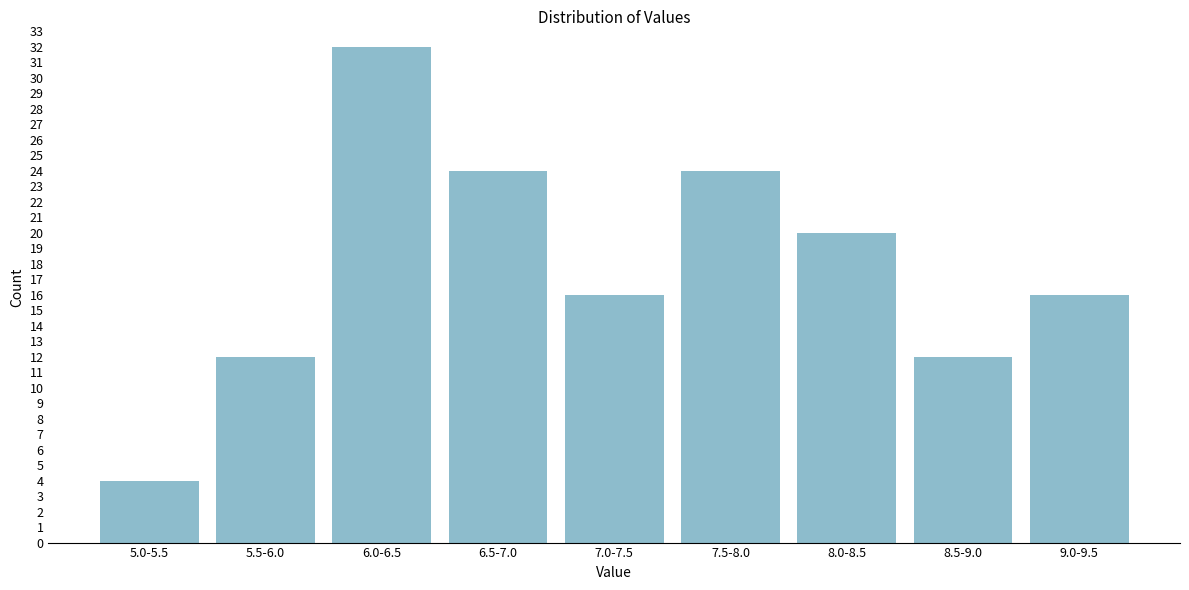

Reading left to right, transcribe all the data shown in this chart.

4	12	32	24	16	24	20	12	16